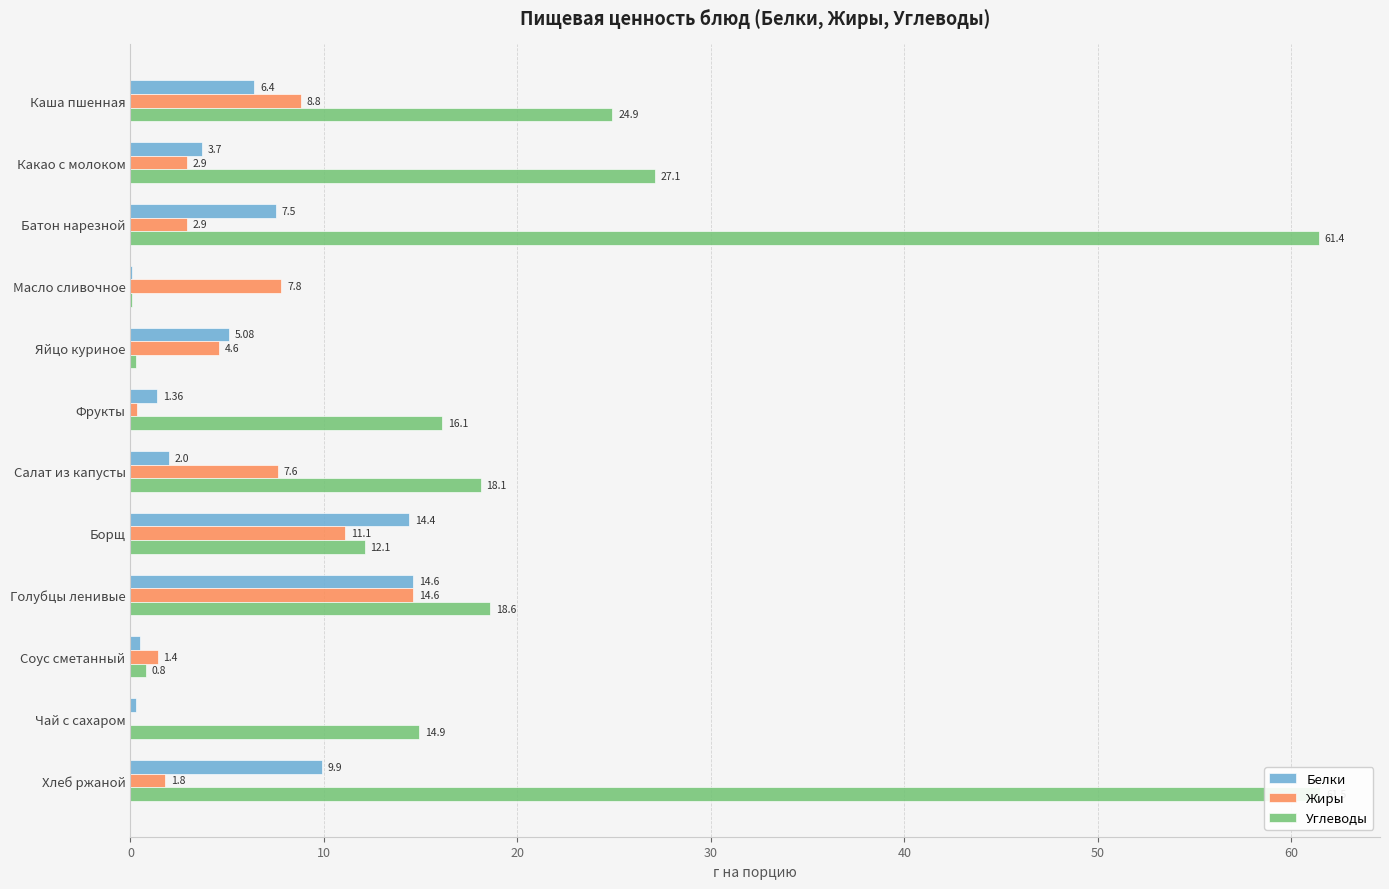

At Батон нарезной, list the series in order from largest to smallest.

Углеводы, Белки, Жиры